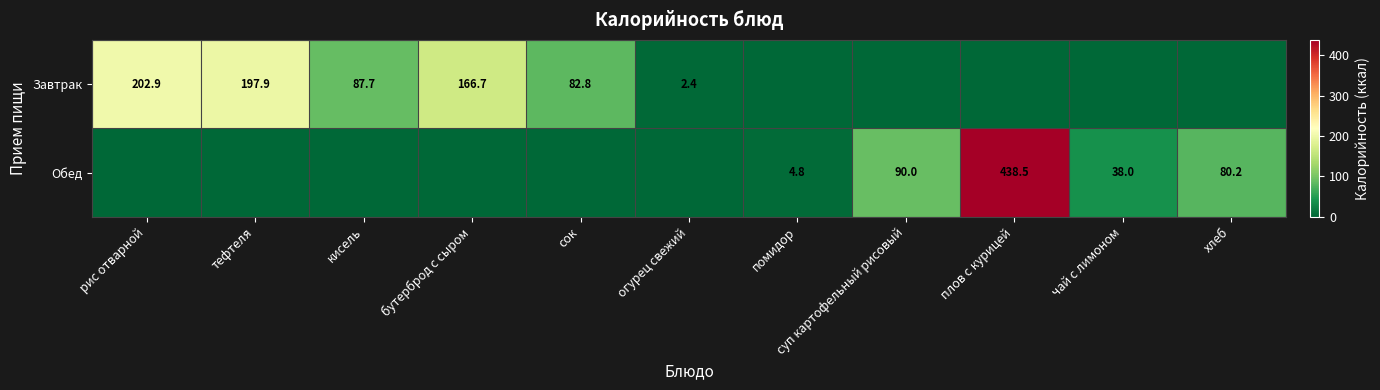

What is the spread (max minus min) of values at суп картофельный рисовый?

90.0